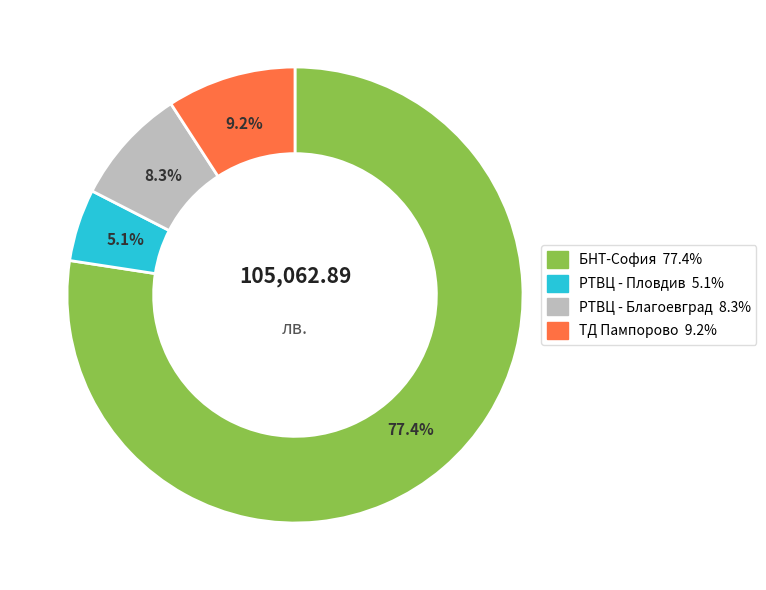

Approximately how many times larger is the value at РТВЦ - Благоевград compared to БНТ-София?

0.1